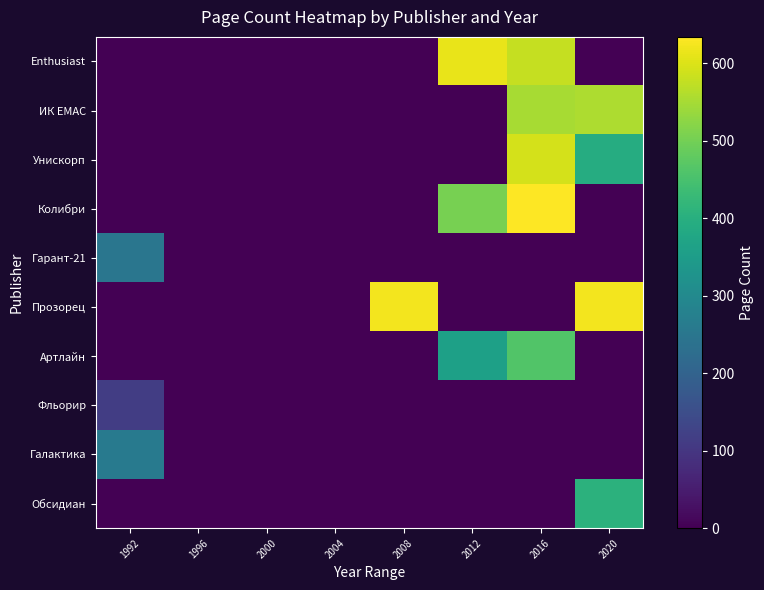

Which label corresponds to the largest value in the chart?

2016